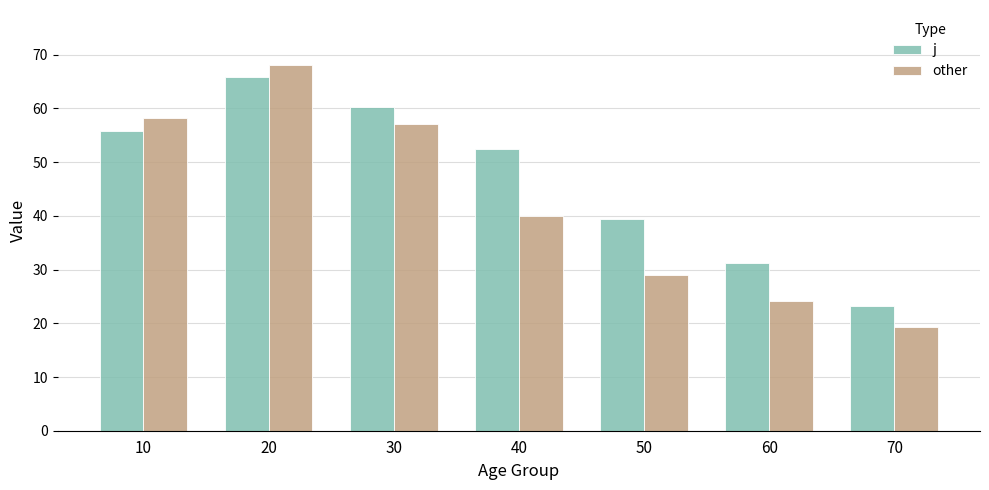

Which series has the largest total across all categories?

j